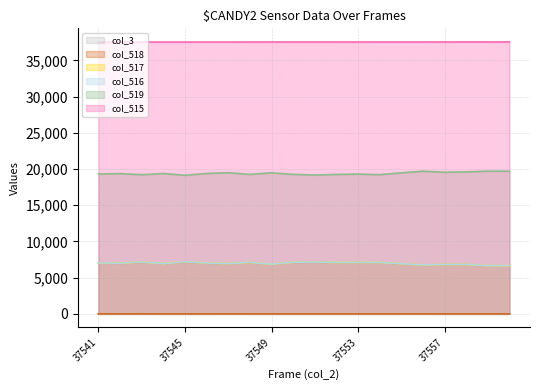

The col_519 series shows 19306 at 37553. True or false?

True